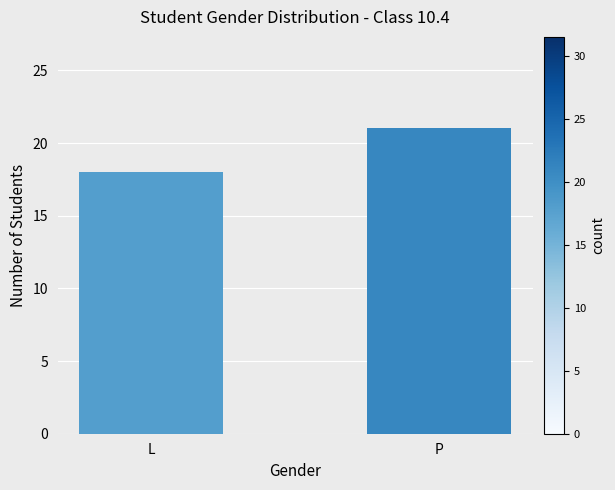

Reading left to right, list all the values displayed in this chart.

18	21